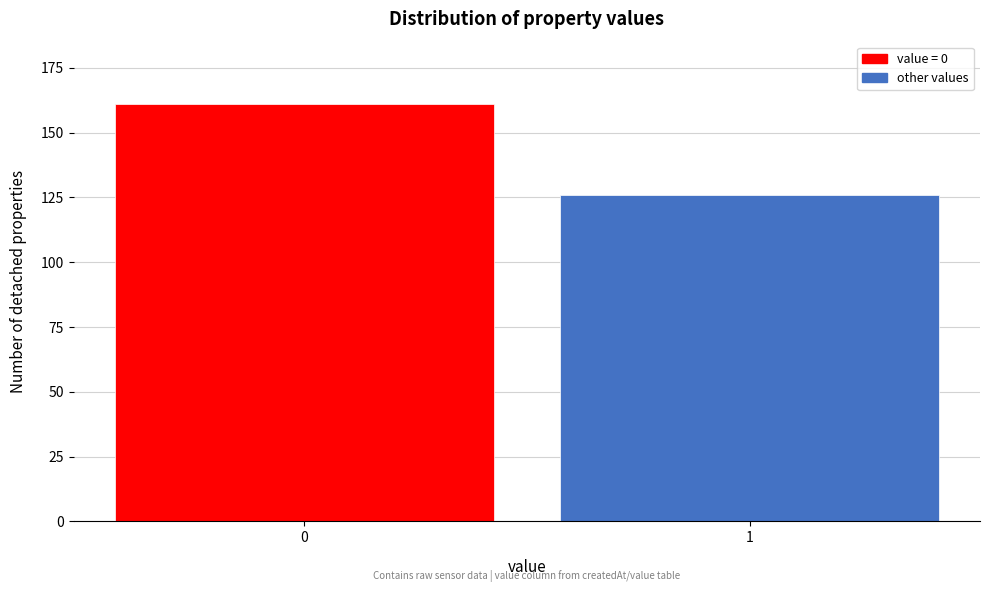

Reading left to right, transcribe all the data shown in this chart.

161	126